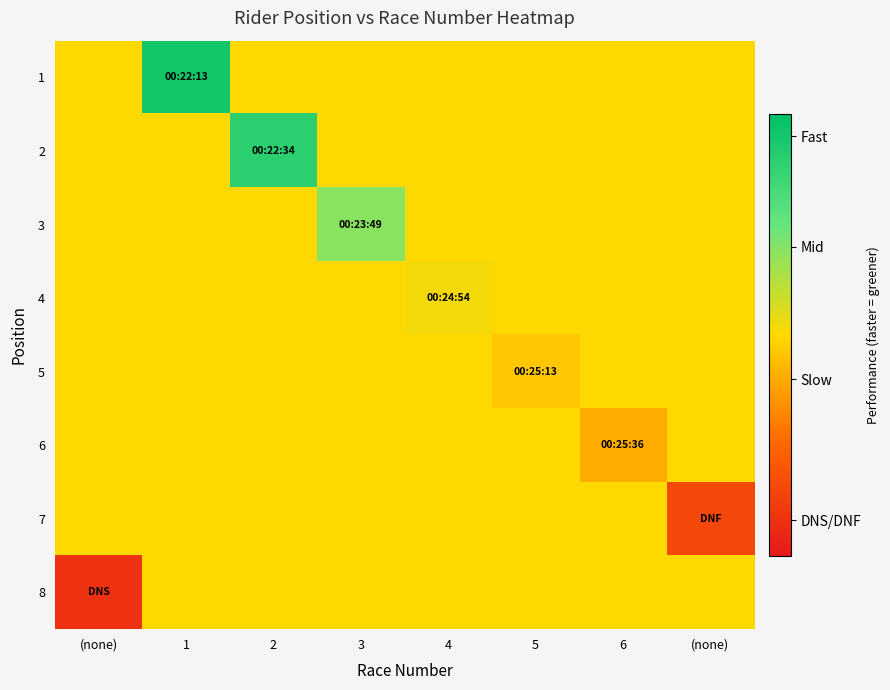

What is the minimum value shown in the chart?

0.1